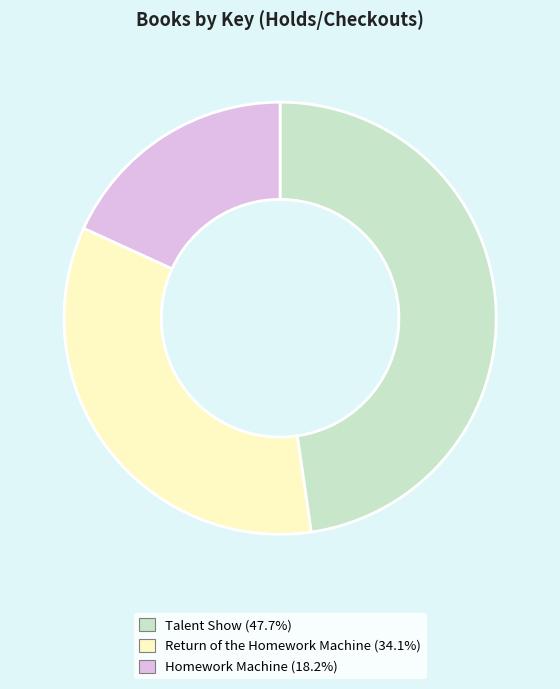

What is the ratio of the value at Talent Show to the value at Return of the Homework Machine?

1.4